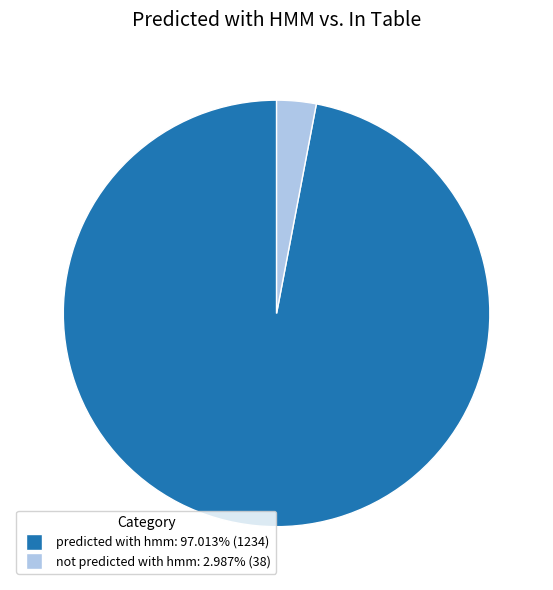

Count the number of slices in the pie.

2